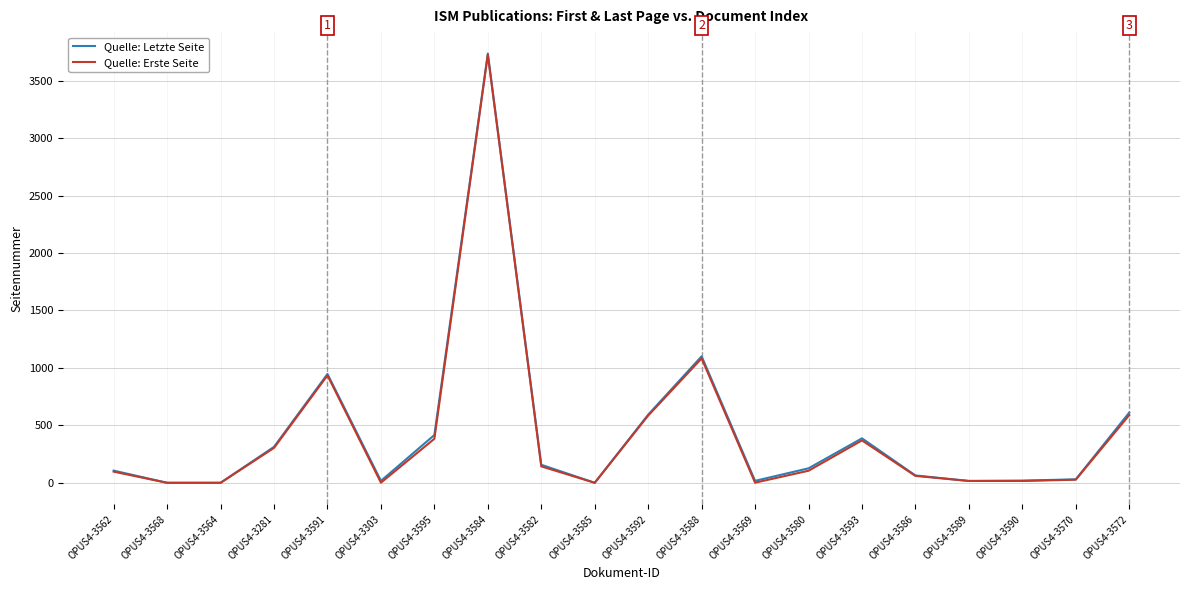

What is the maximum value shown in the chart?

3736